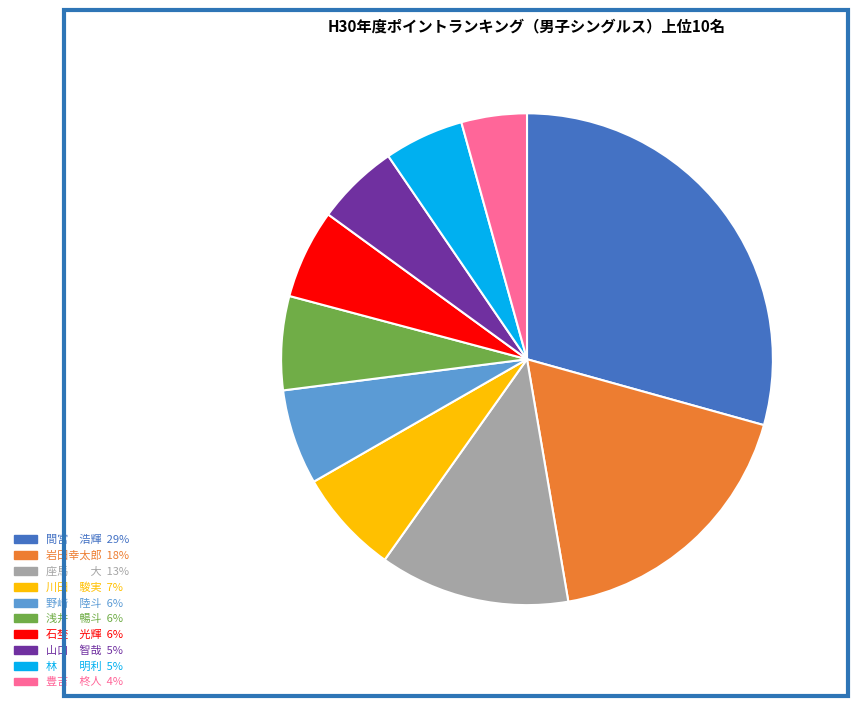

True or false: 浅井 暢斗 accounts for 6% of the total.

True